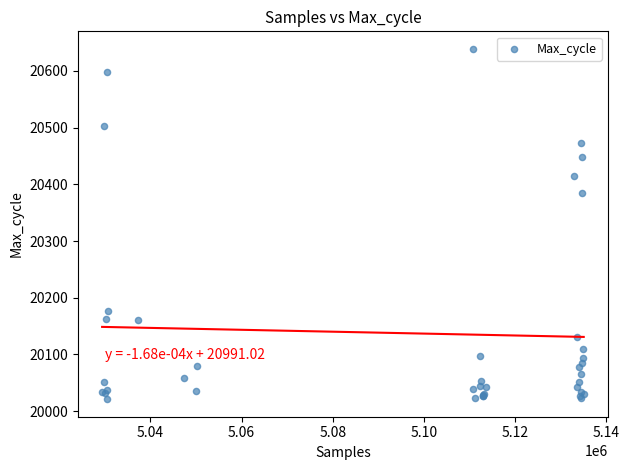

What Y value in the scatter plot is closest to 20330?

20385